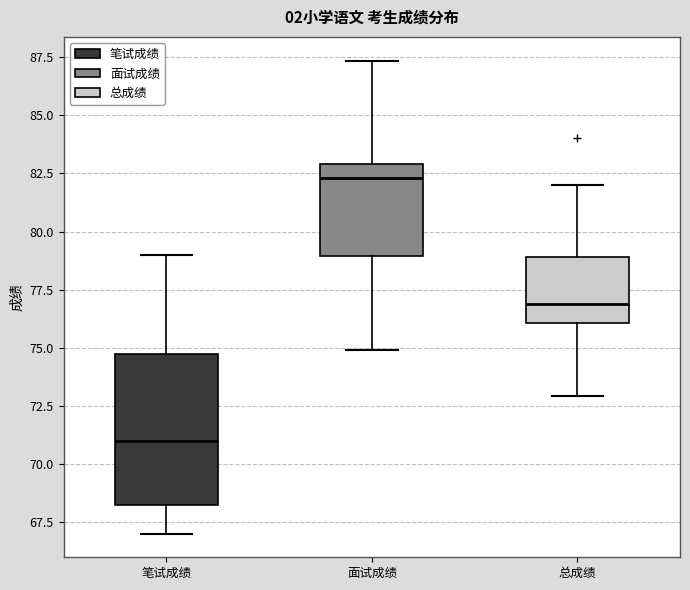

Which box has the highest median line?

面试成绩